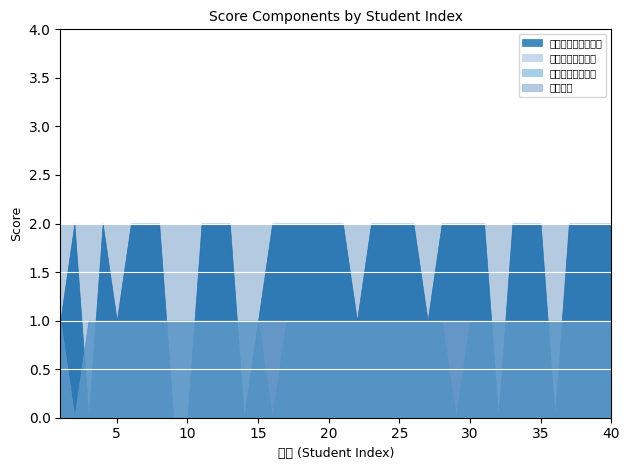

True or false: 认定总分 has more than 2 points higher than both neighbors.

False